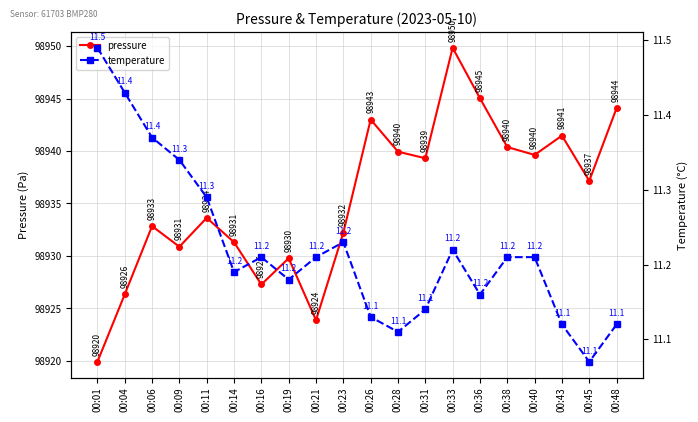

How many data points does each series have?

20